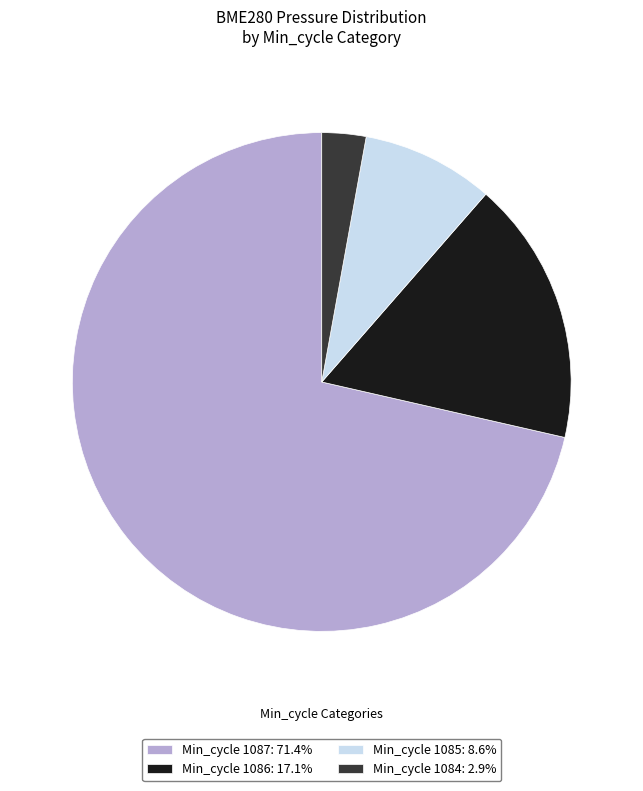

Combined, do Min_cycle 1085: 8.6% and Min_cycle 1087: 71.4% account for over 50%?

Yes